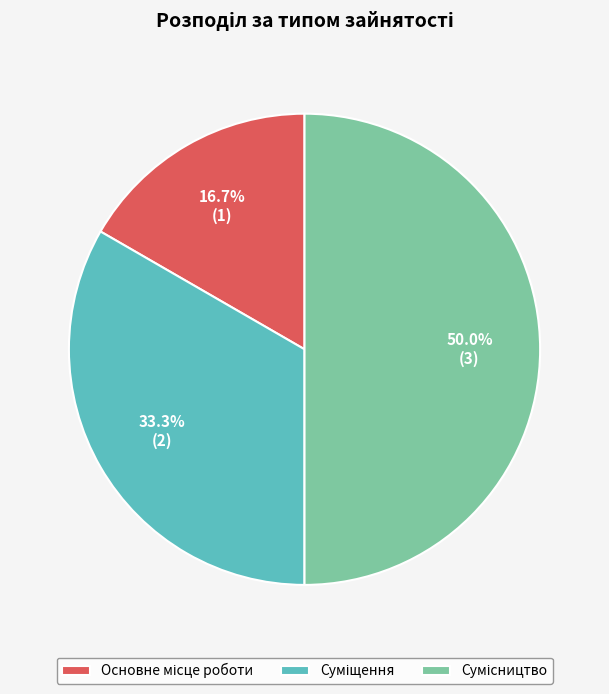

What percentage do Суміщення and Основне місце роботи together represent?

50.0%